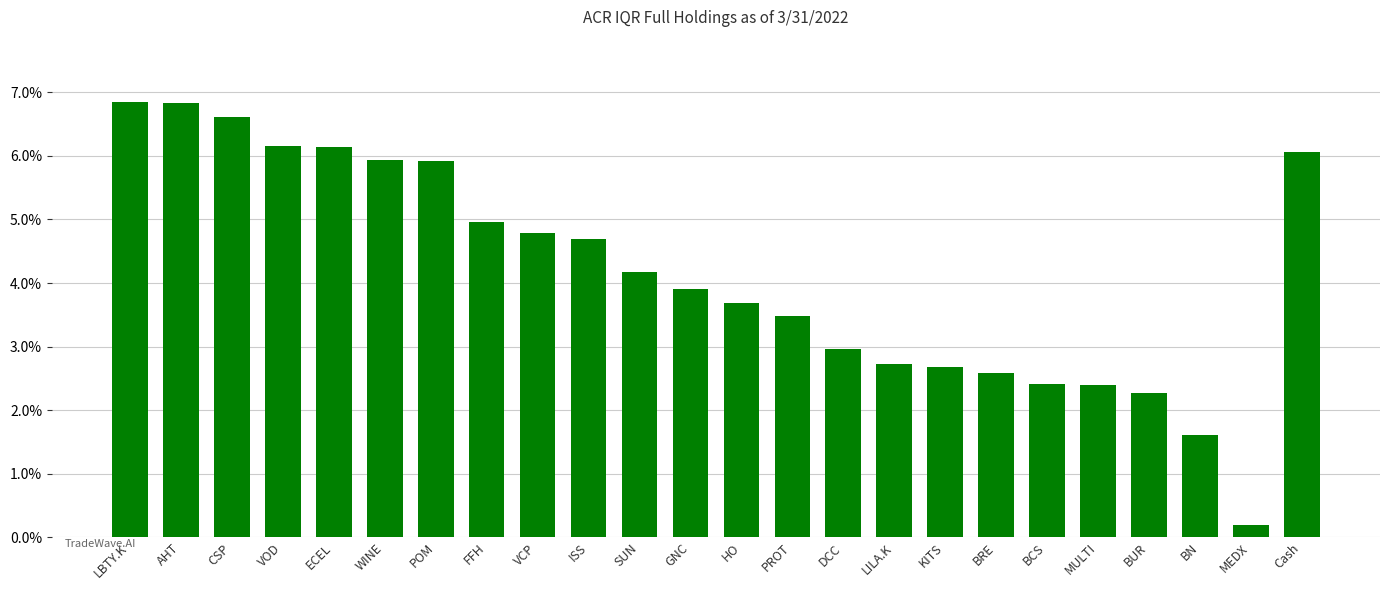

What is the label of the 23rd bar from the right?

AHT